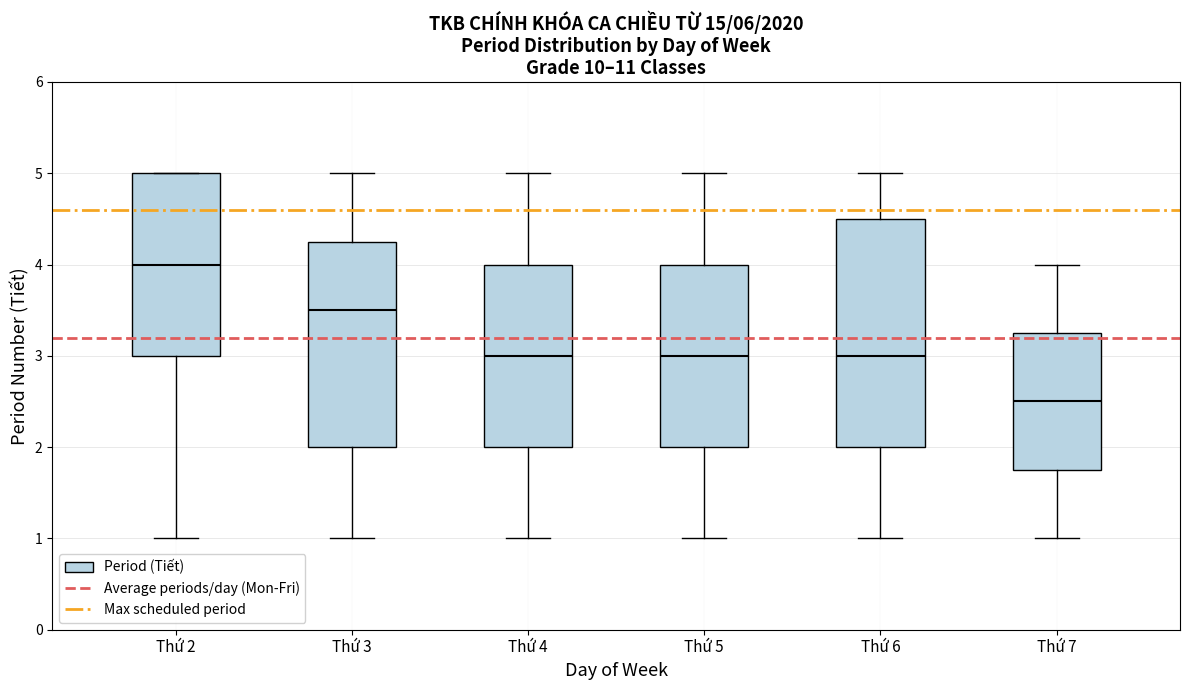

Where is the upper edge of the box for Thứ 5 on the y-axis? The values are not printed on the chart, so give them approximately, as read against the axis.

4.0